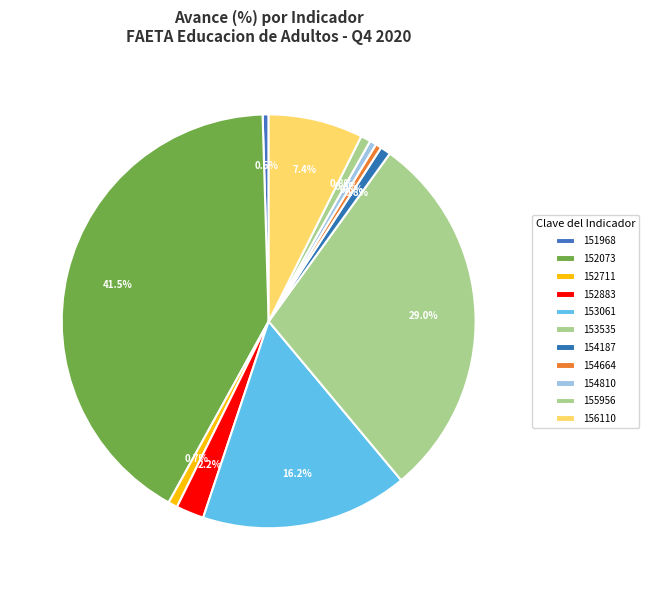

Between 152711 and 154664, which is larger?

152711